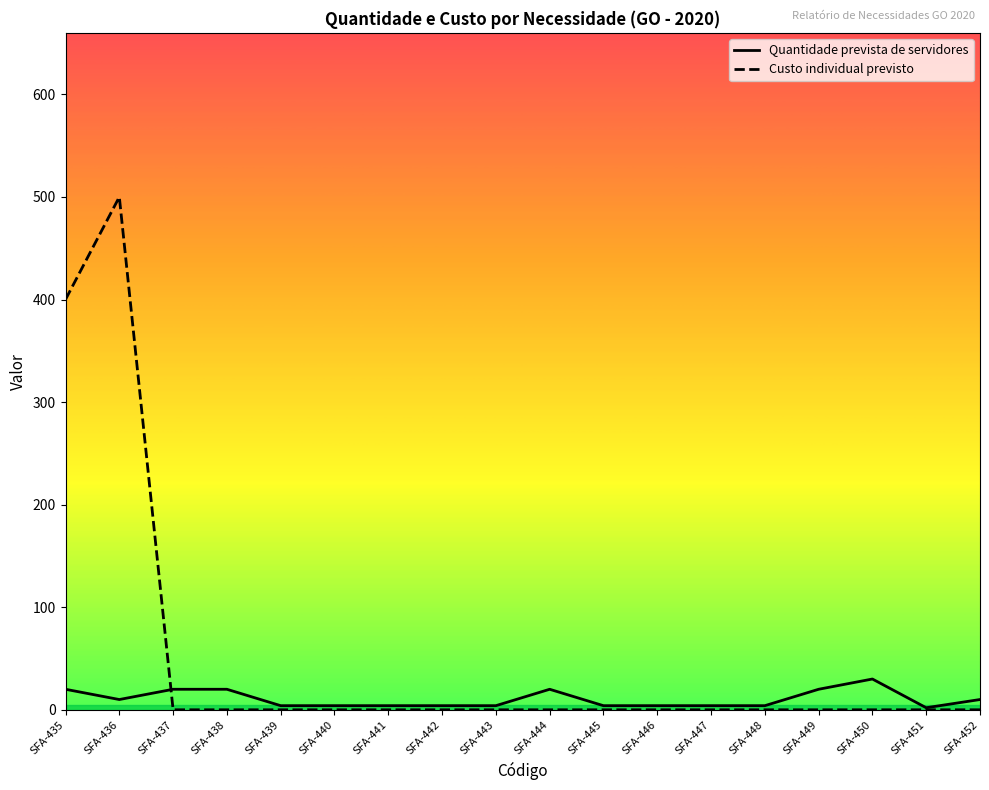

What are all the series names shown in the legend?

Quantidade prevista de servidores, Custo individual previsto